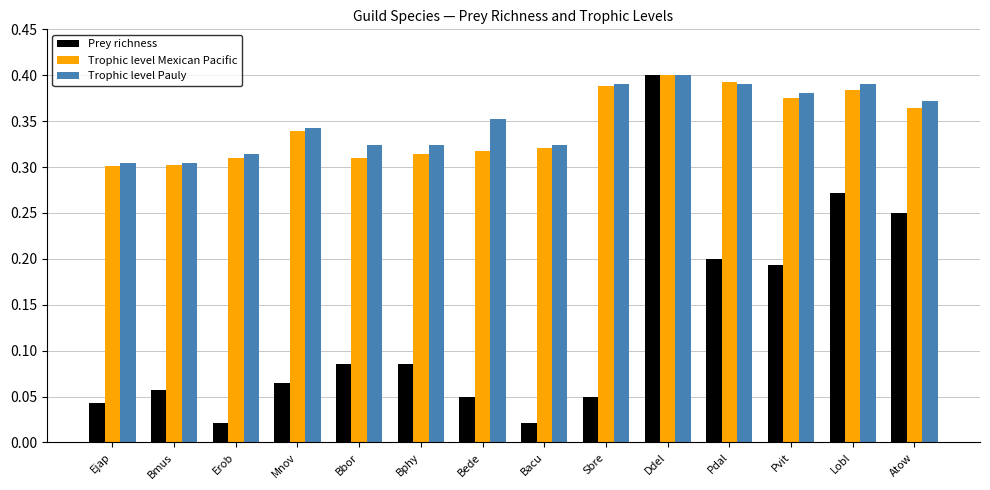

Which series has the largest range (max minus min)?

Prey richness